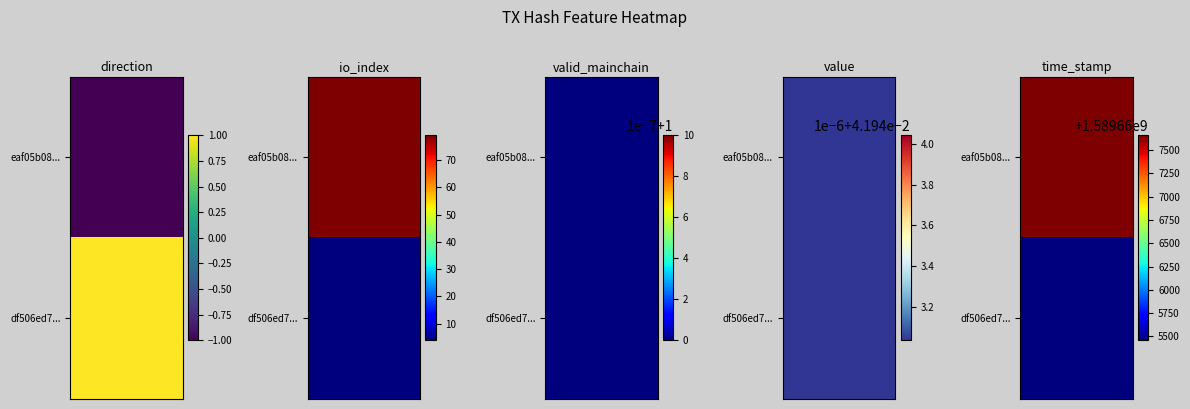

How many values in the eaf05b08efb8fa02756eec661b872f041c8d969 series exceed 1?

2